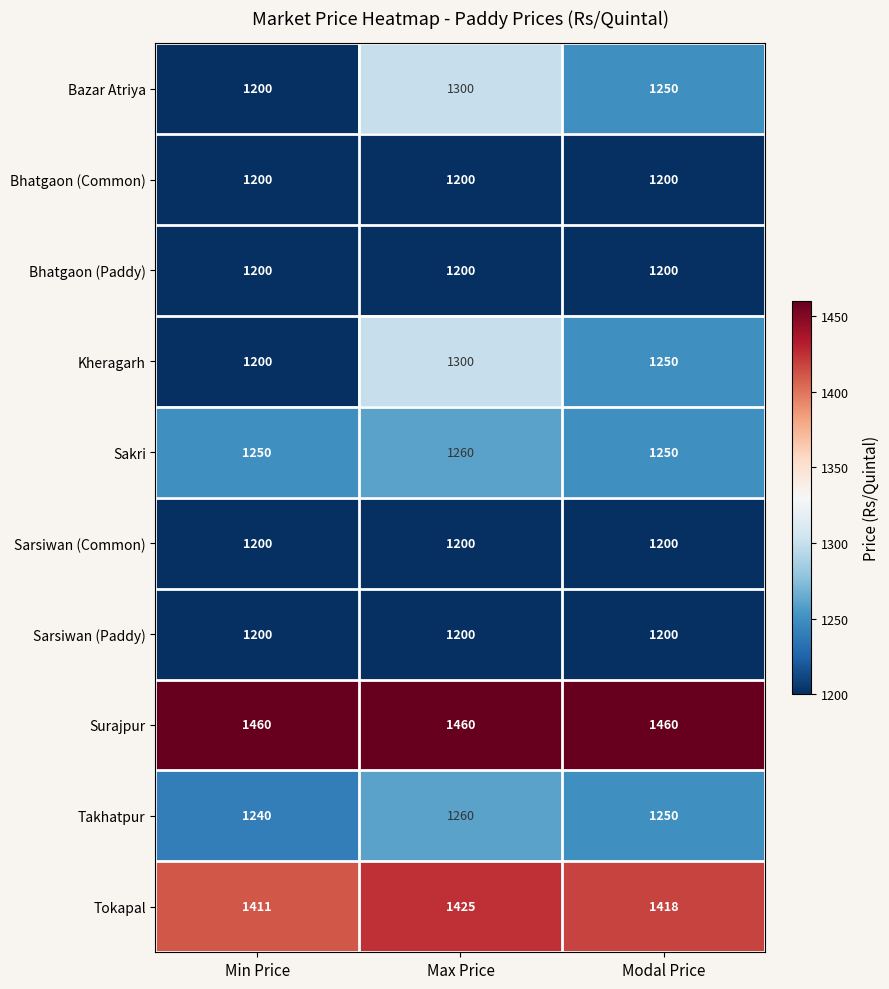

What is the difference between the highest and lowest values at Min Price?

260